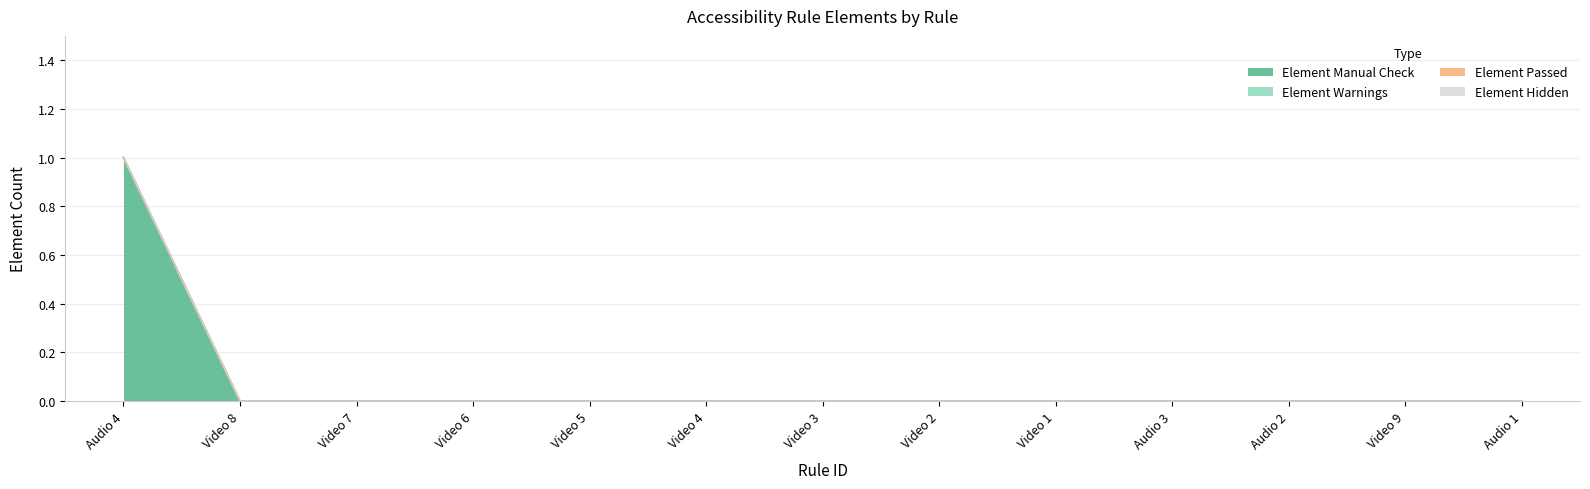

Is the value of Element Warnings at Video 4 greater than the value of Element Passed at Video 2?

No